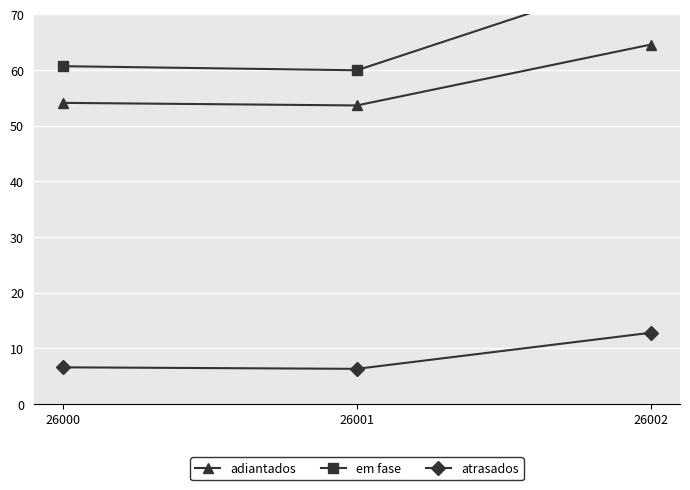

What are all the series names shown in the legend?

adiantados, em fase, atrasados